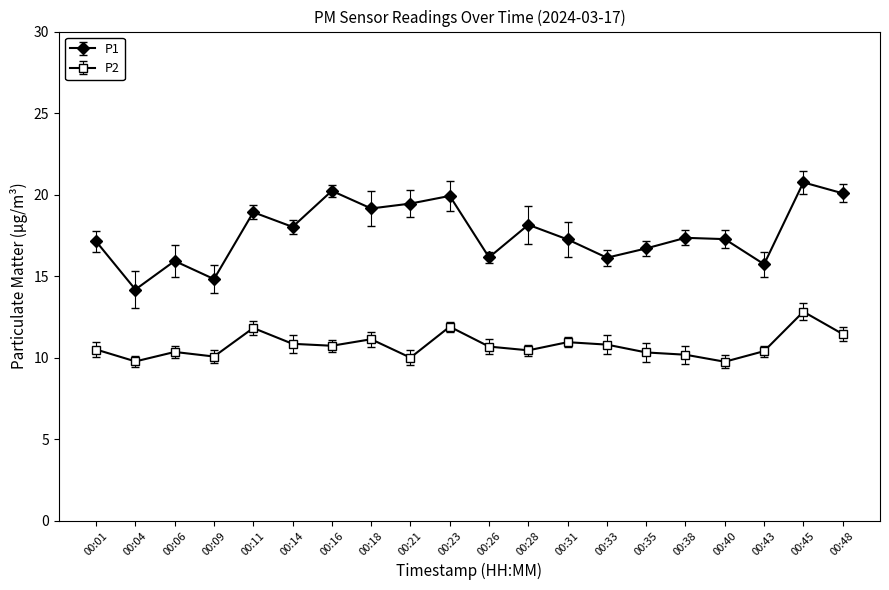

True or false: P1 and P2 cross at least once.

False